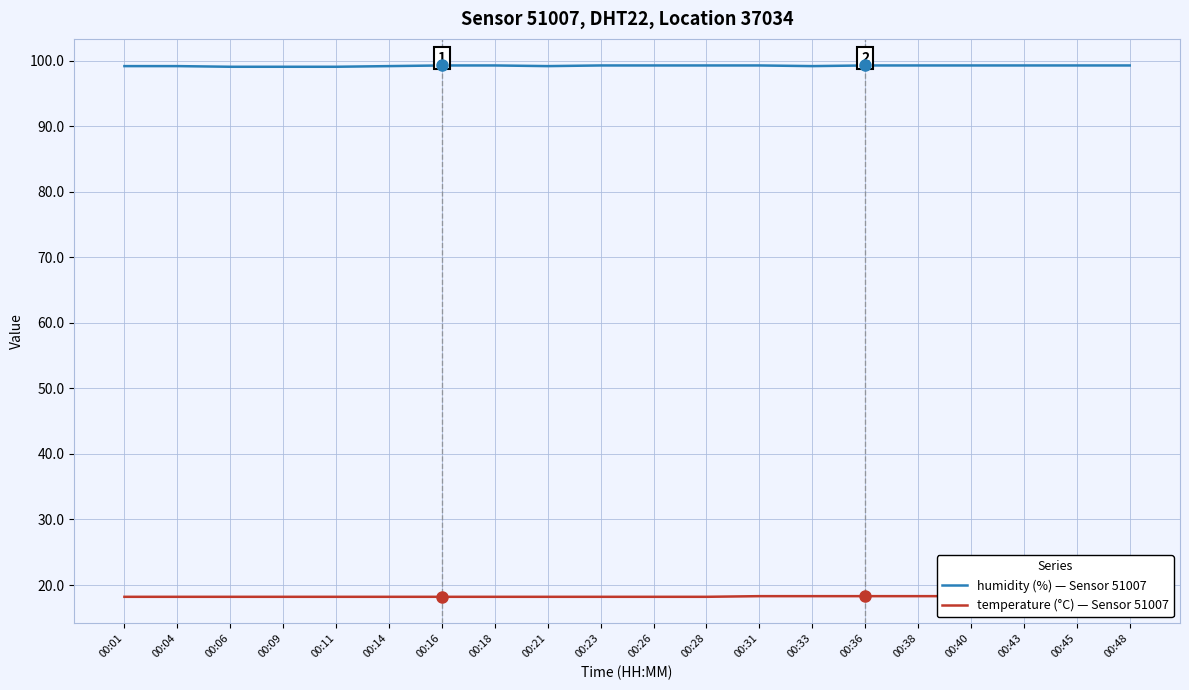

How many categories are shown in the chart?

20